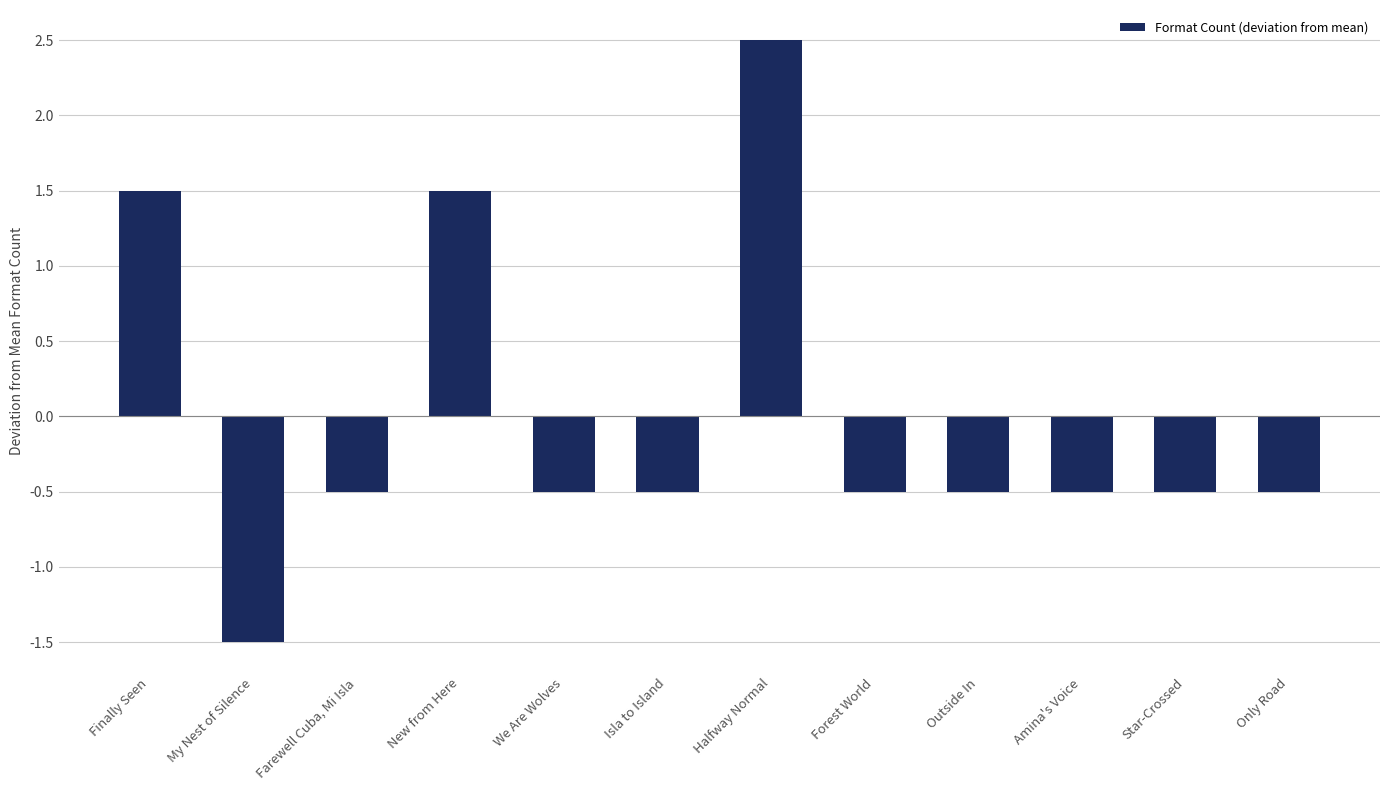

Between New from Here and Halfway Normal, which is larger?

Halfway Normal